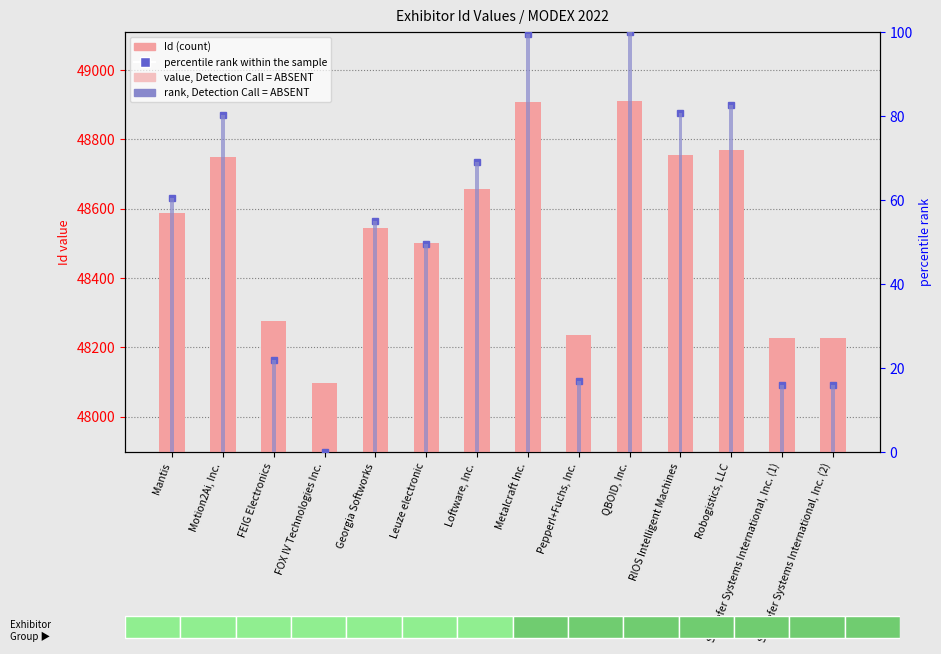

Which category has the lowest value in the Id series?

FOX IV Technologies Inc.